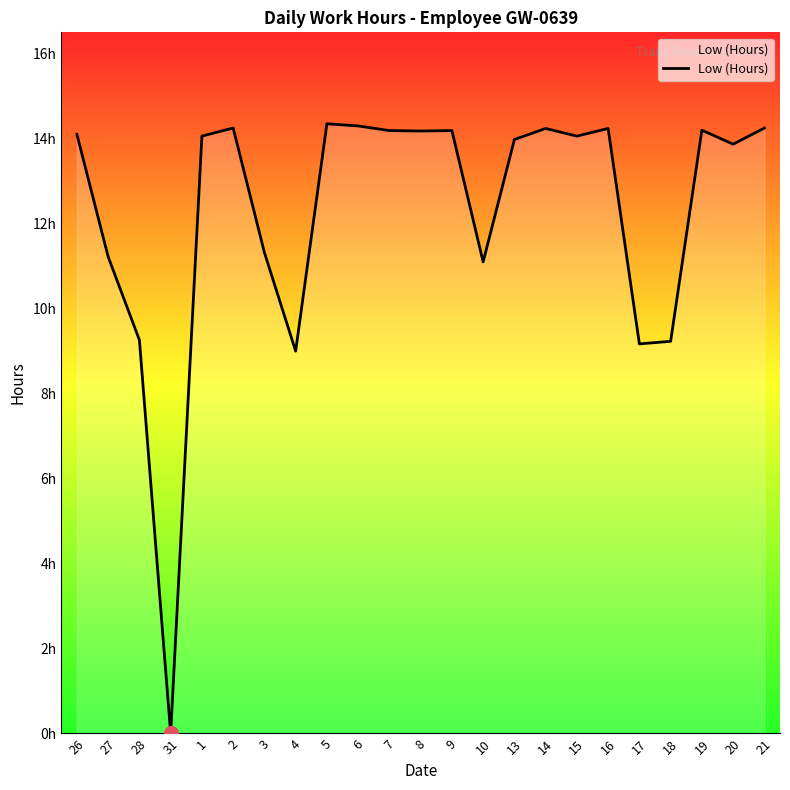

Between 28 and 19, which is larger?

19